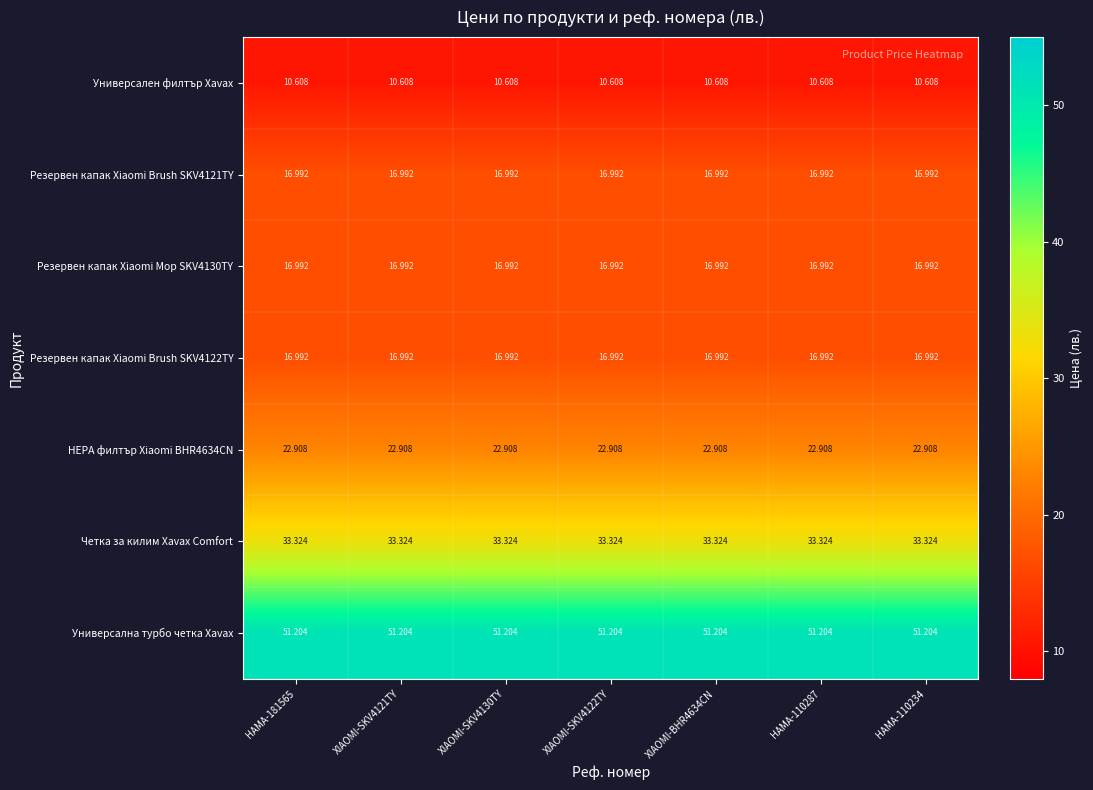

What is the spread (max minus min) of values at HAMA-110287?

40.6